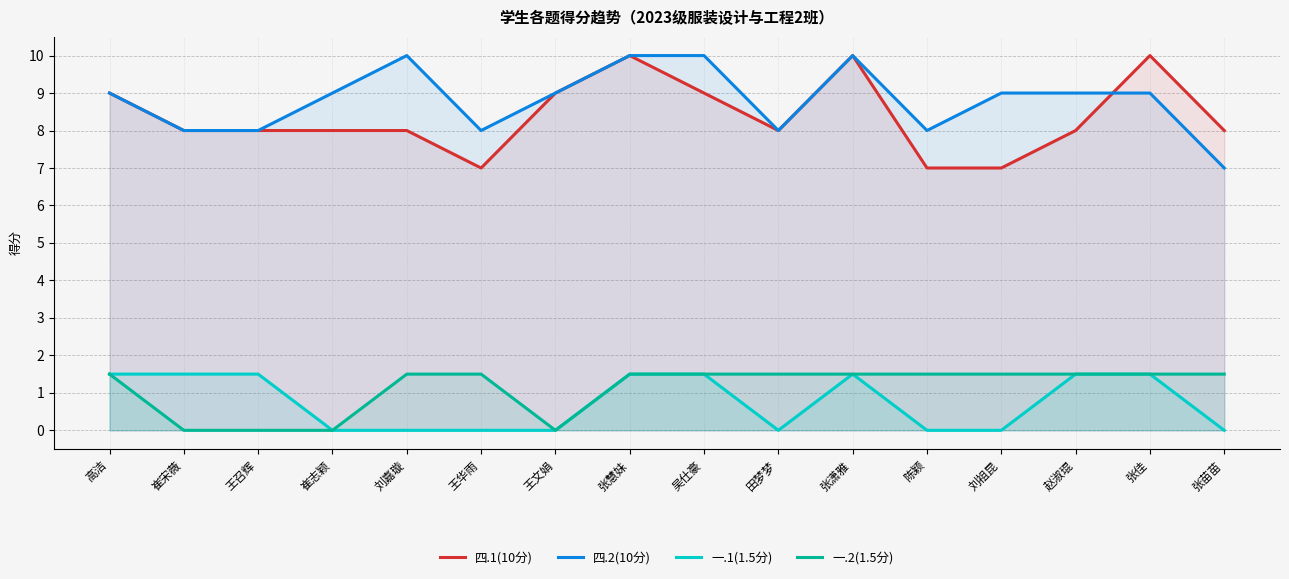

In 一.1(1.5分), how many points are higher than both neighbors (excluding endpoints)?

1